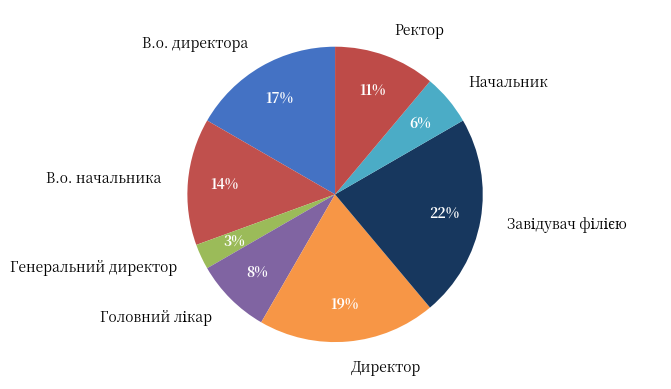

True or false: Ректор accounts for 4% of the total.

False